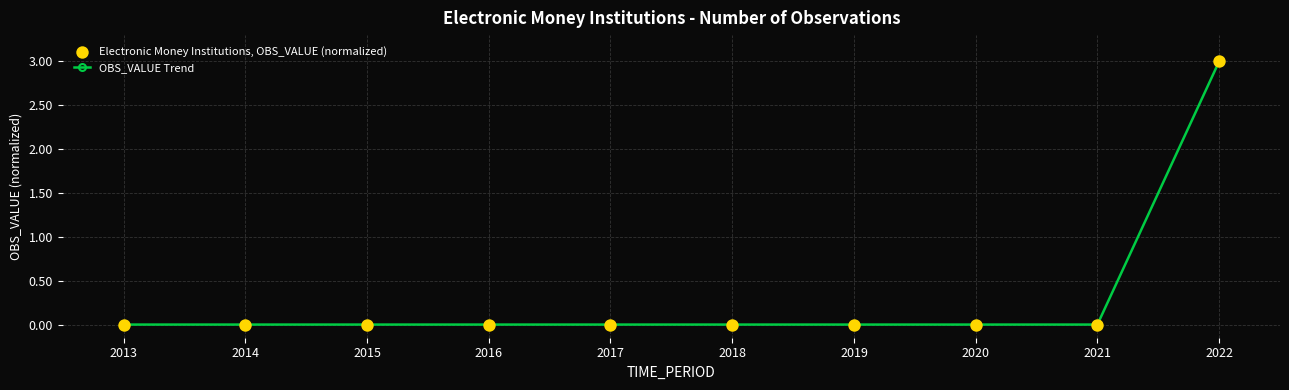

What is the change in value from 2019 to 2022?

+3